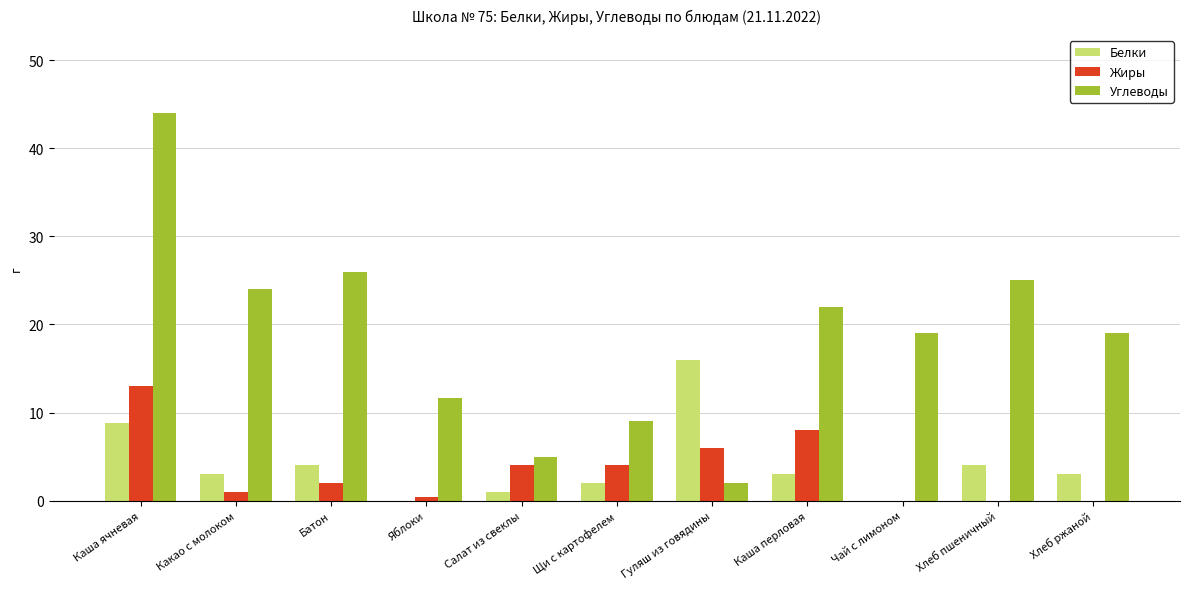

Which series has the largest total across all categories?

Углеводы